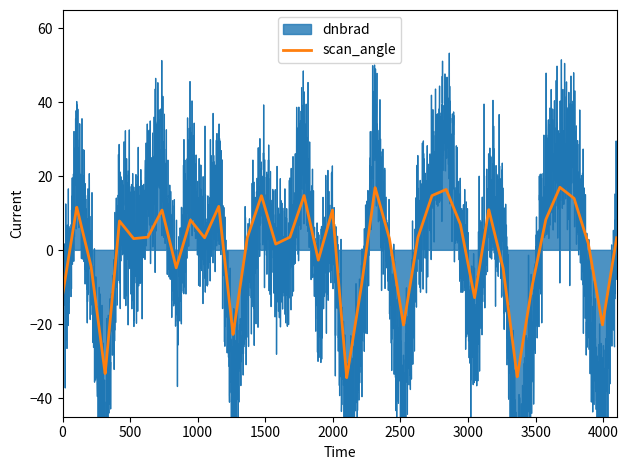

What is the maximum value for scan_angle?

17.1